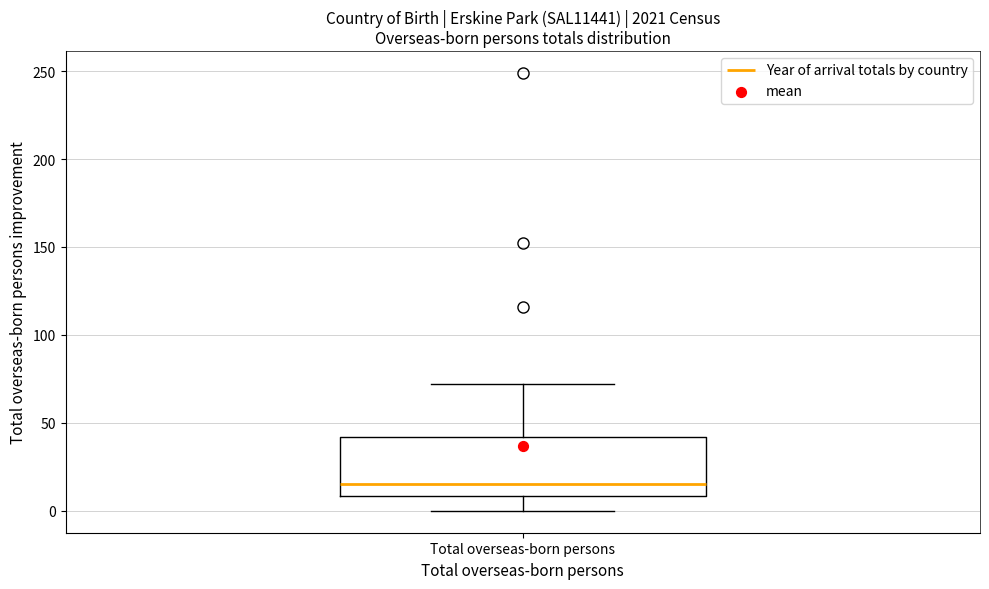

Transcribe this box plot: give where the median line is, the range the box spans, and where the two whiskers end, as read against the y-axis. The values are not printed on the chart, so give them approximately, as read against the axis.

median 15, box 10 to 40, whiskers 0 to 70